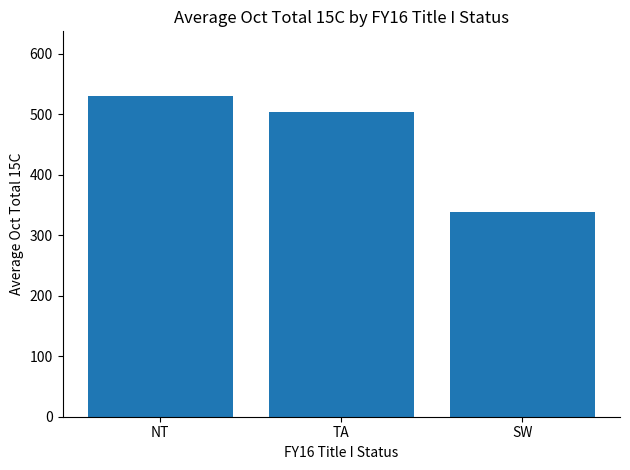

At which category does the chart reach its minimum across all series?

SW